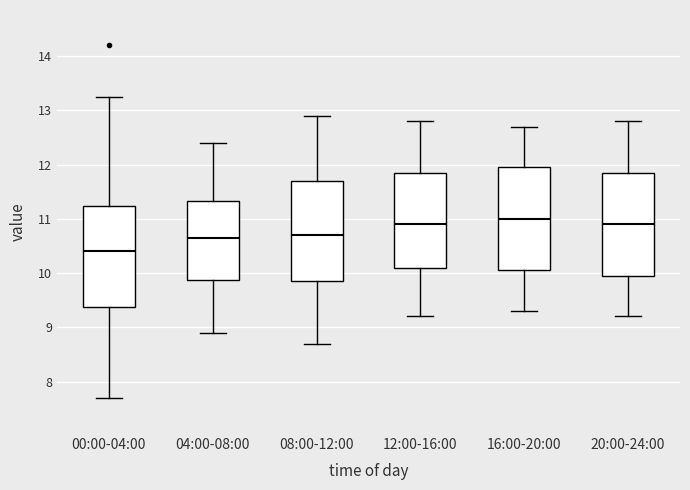

Reading left to right, transcribe this box plot: for each box, give where its median line is, the range the box spans, and where its two whiskers end, as read against the y-axis. The values are not printed on the chart, so give them approximately, as read against the axis.

00:00-04:00: median 10.4, box 9.4 to 11.2, whiskers 7.7 to 13.3
04:00-08:00: median 10.7, box 9.9 to 11.3, whiskers 8.9 to 12.4
08:00-12:00: median 10.7, box 9.9 to 11.7, whiskers 8.7 to 12.9
12:00-16:00: median 10.9, box 10.1 to 11.9, whiskers 9.2 to 12.8
16:00-20:00: median 11.0, box 10.1 to 12.0, whiskers 9.3 to 12.7
20:00-24:00: median 10.9, box 10.0 to 11.9, whiskers 9.2 to 12.8